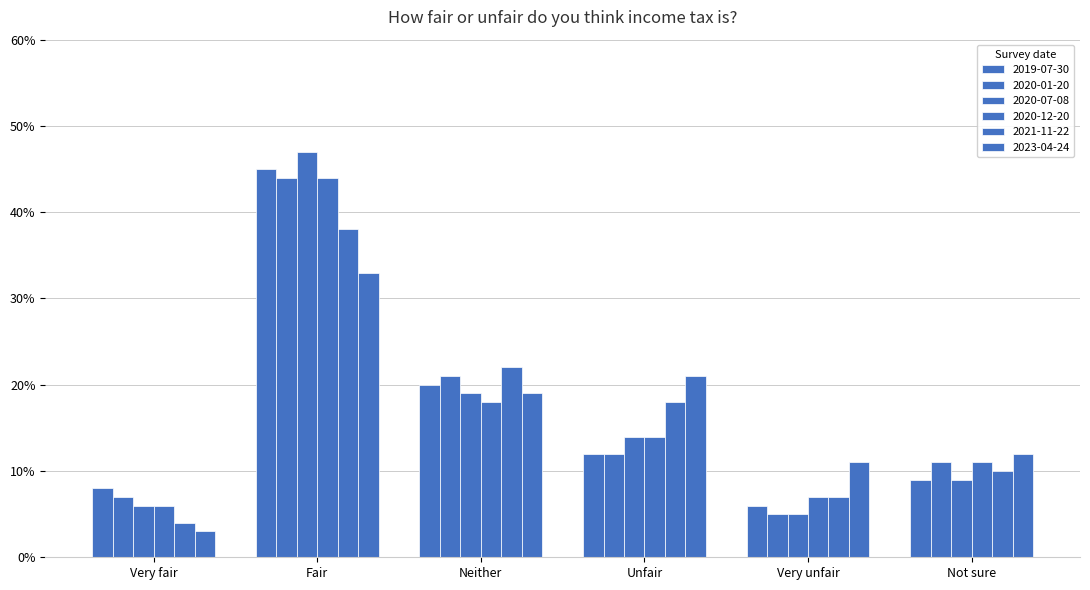

Does the chart contain any negative values?

No